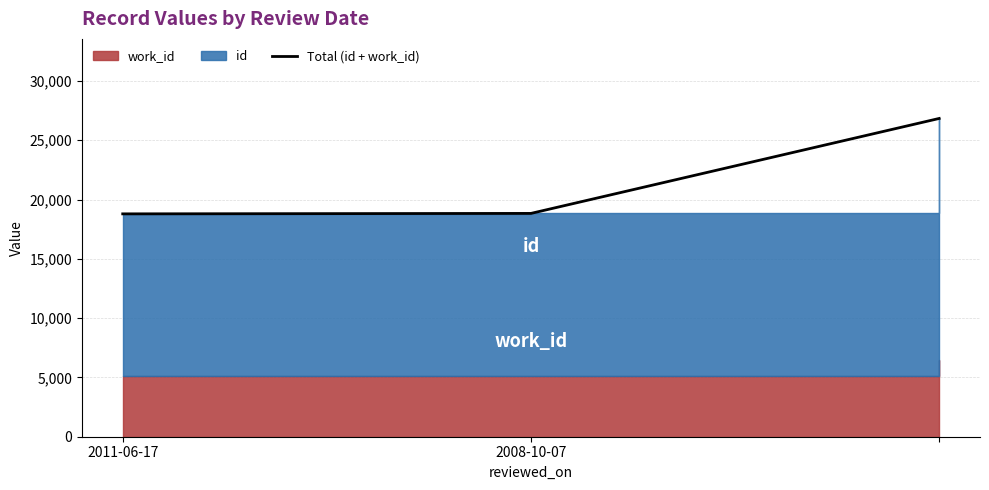

What is the change in value from 2011-06-17 to 2008-10-07?

+38